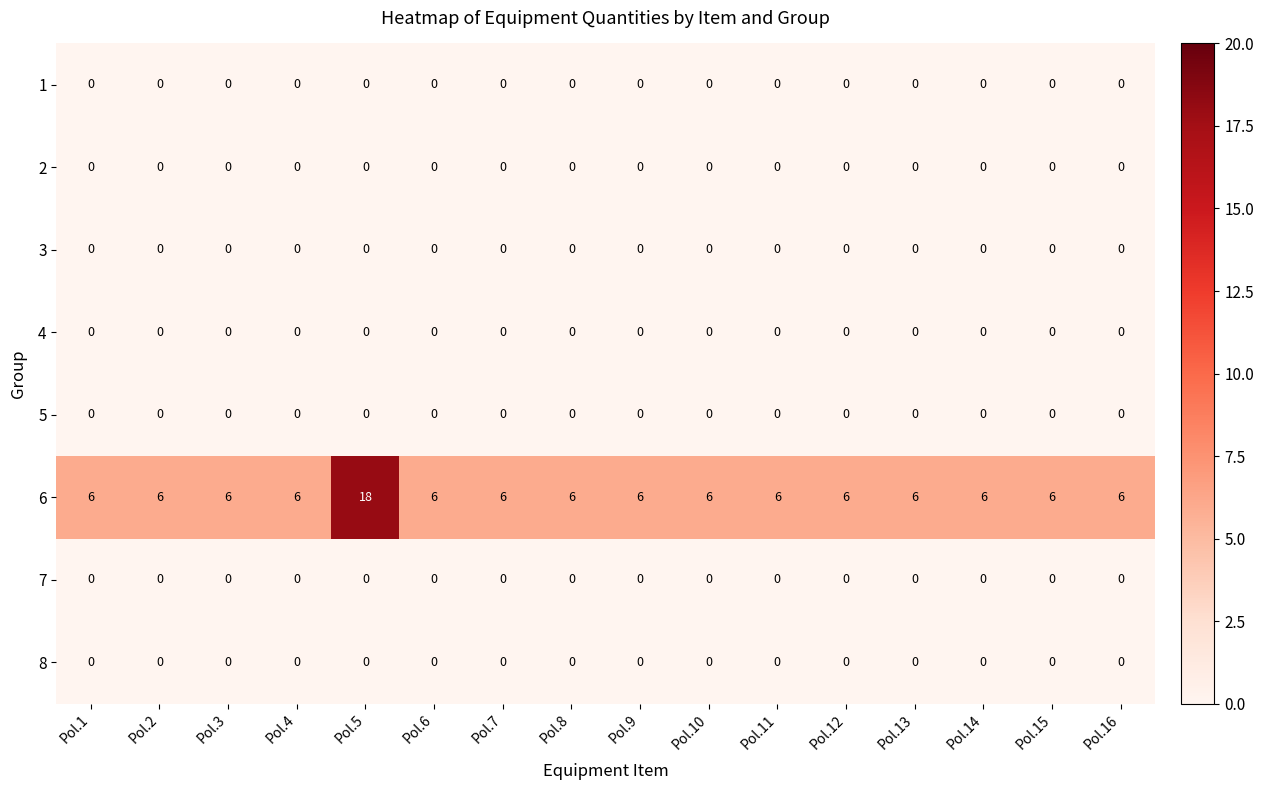

What is the total value across all series at Pol.15?

6